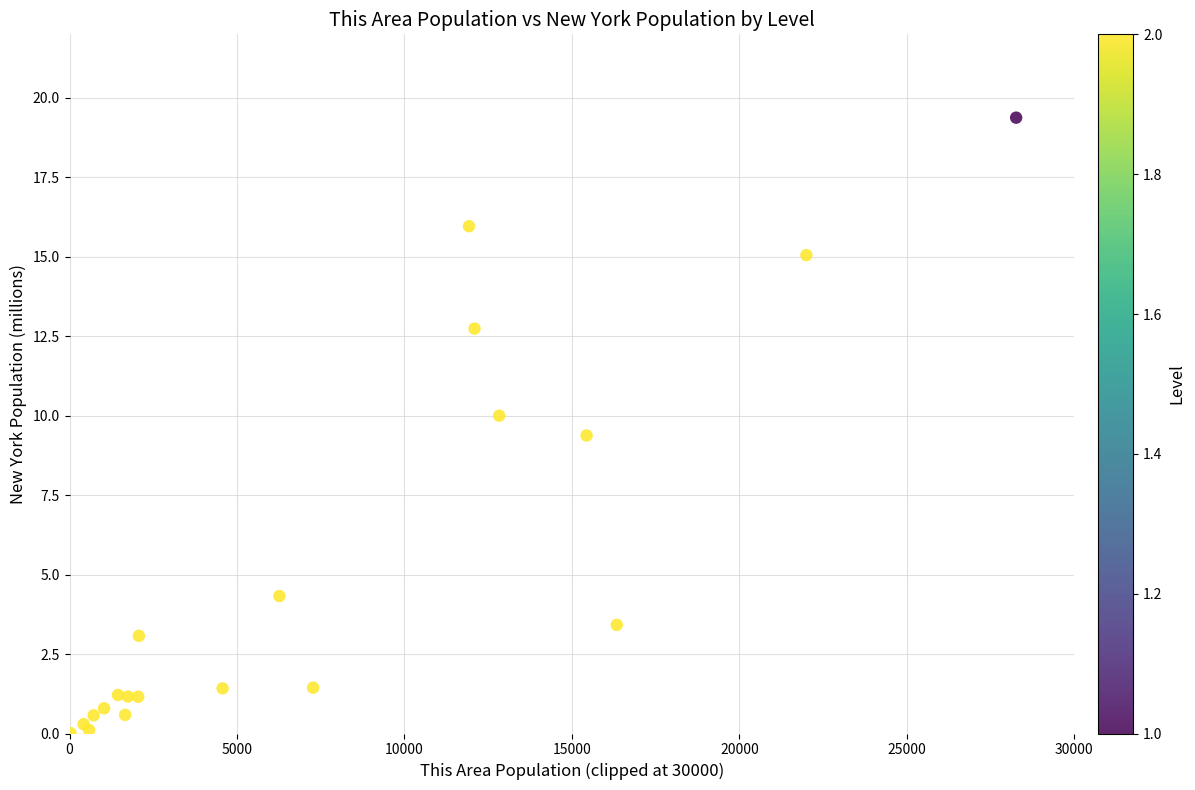

What Y value in the scatter plot is closest to 9?

9.4